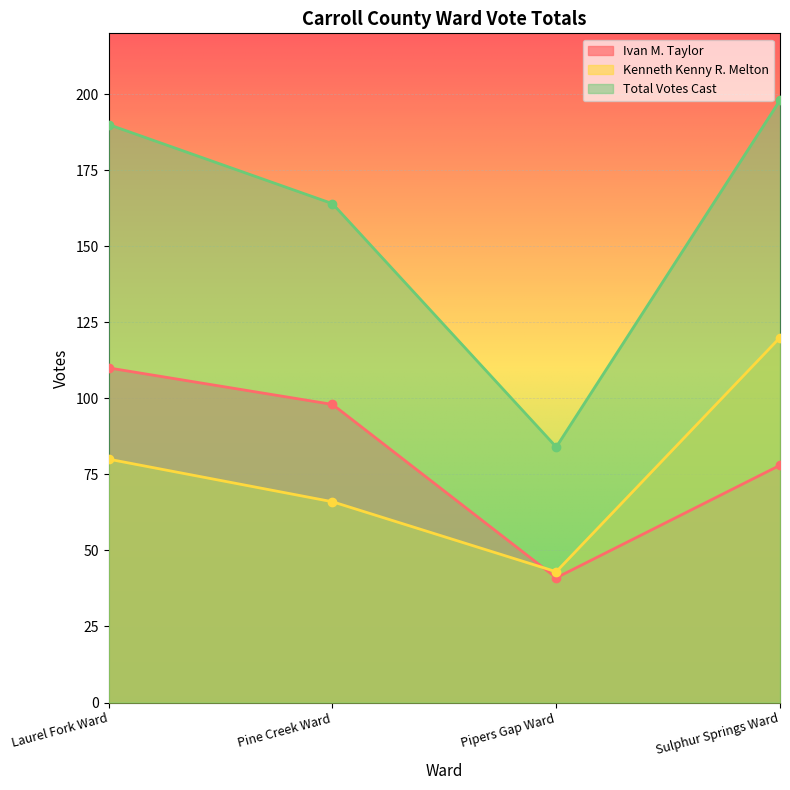

At how many categories does at least one series exceed 145?

3